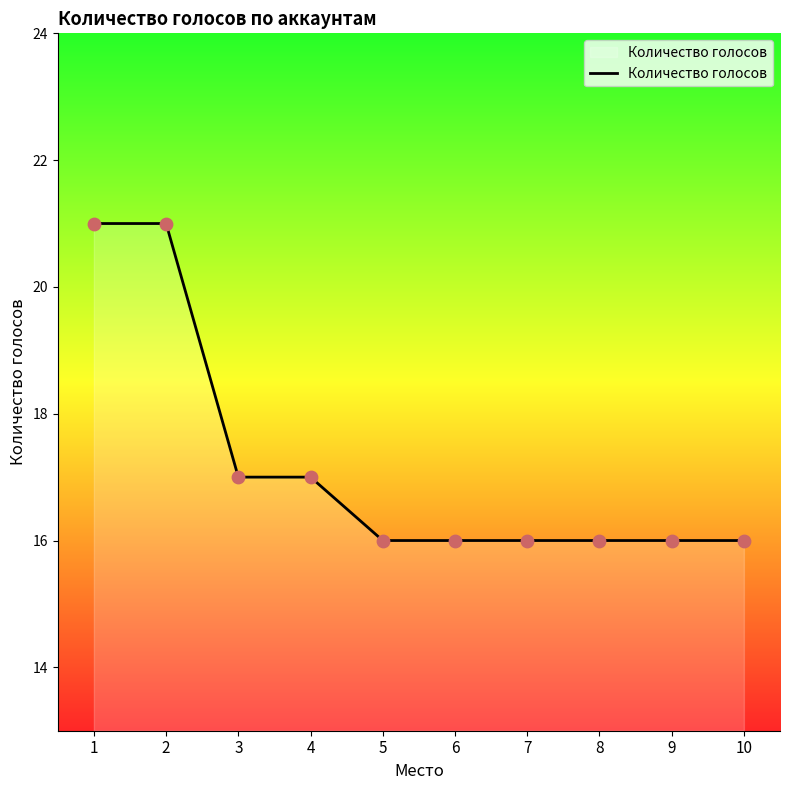

Approximately how many times larger is the value at 8 compared to 2?

0.8